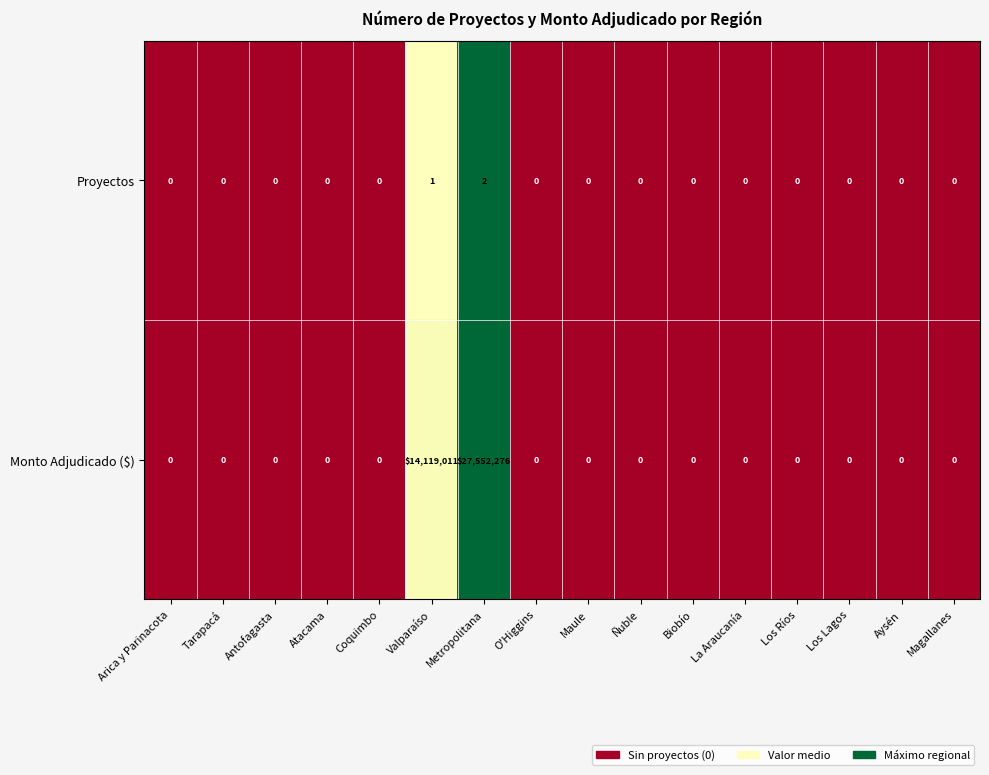

List the series in order of their overall mean, highest first.

Monto Adjudicado ($), Proyectos